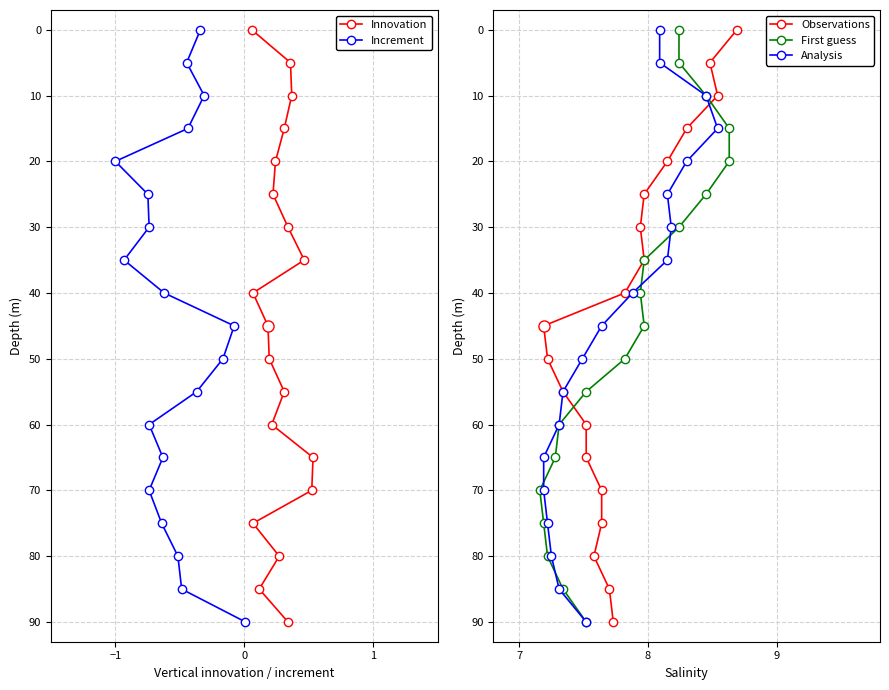

Is this an area chart (filled region under the line)?

No